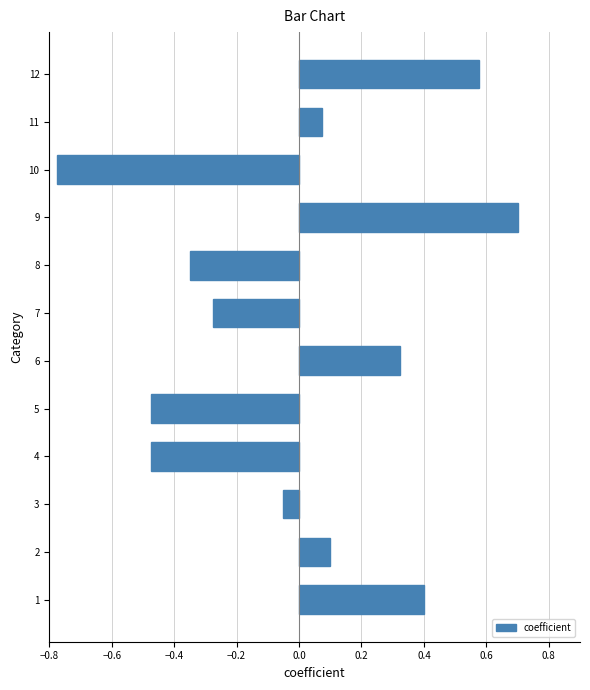

What is the difference between the maximum and minimum values?

1.5